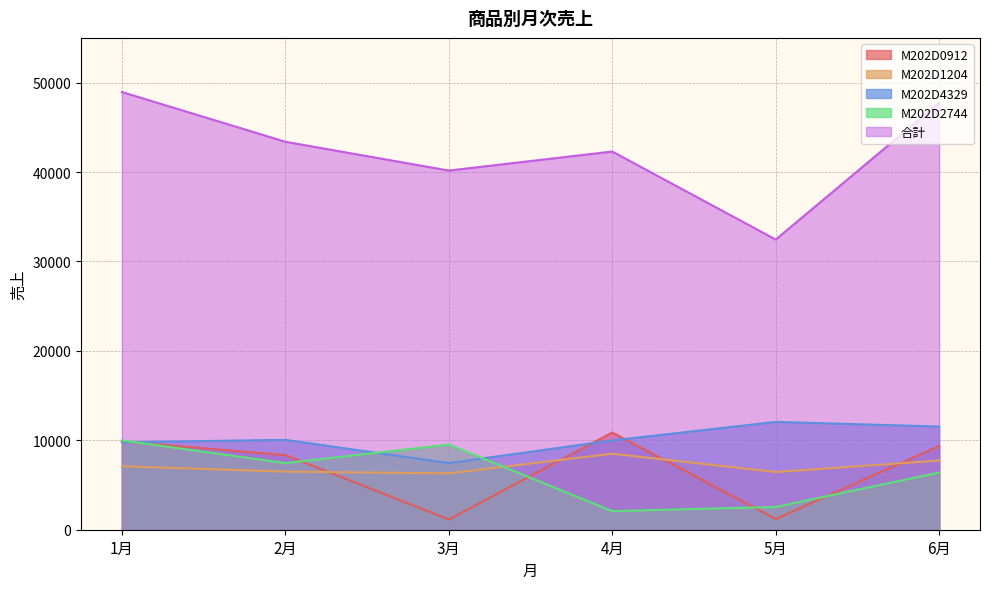

How many lines are shown in the chart?

5